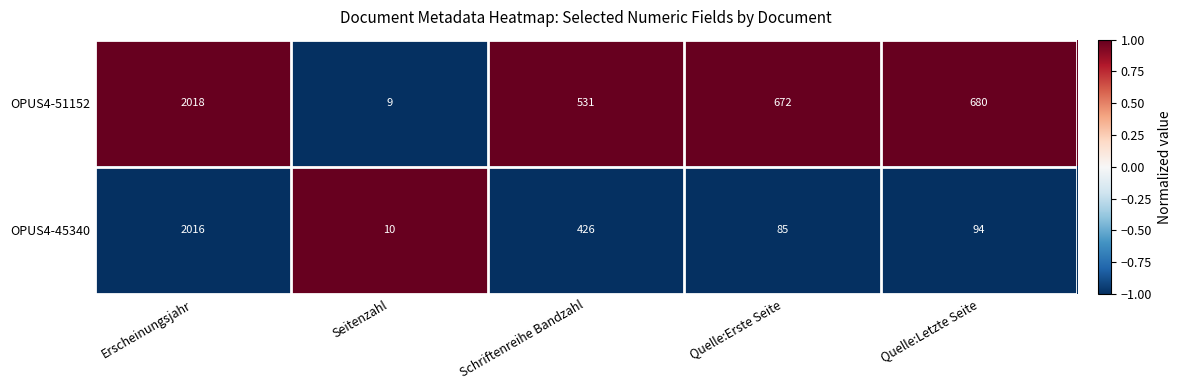

True or false: OPUS4-51152 has a value of 16 at Seitenzahl.

False